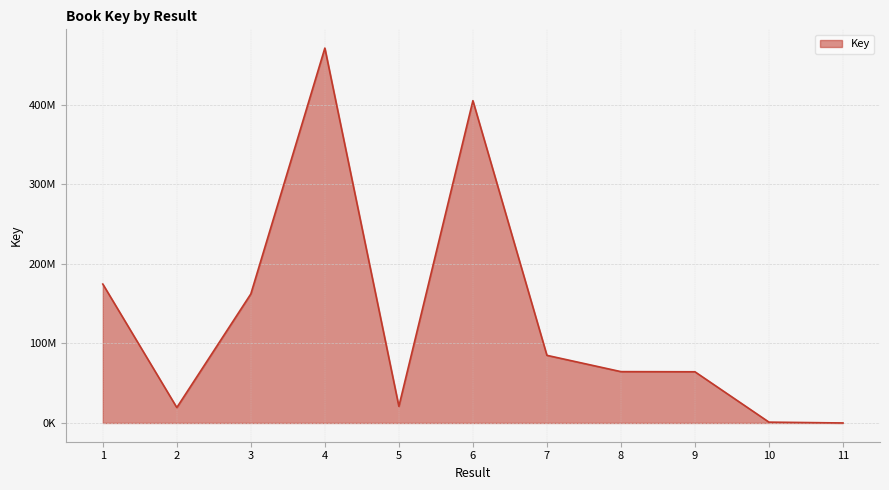

List the labels in order of value, largest first.

4, 6, 1, 3, 7, 8, 9, 5, 2, 10, 11